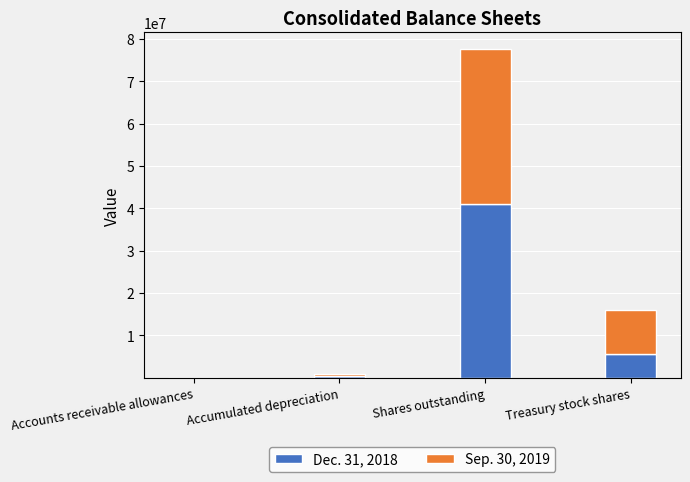

Which category has the highest value in the Dec. 31, 2018 series?

Shares outstanding